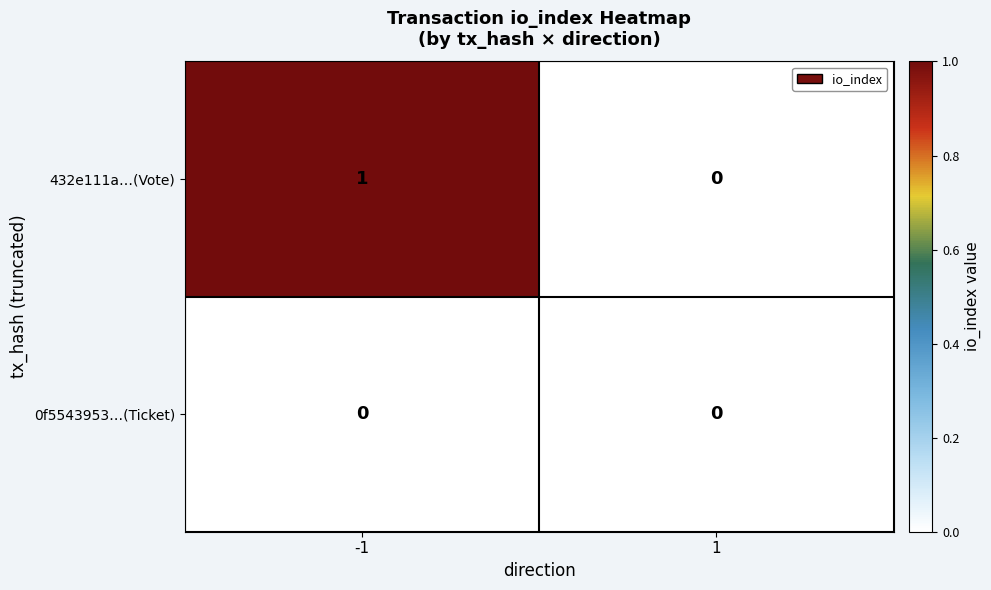

Which label corresponds to the largest value in the chart?

-1